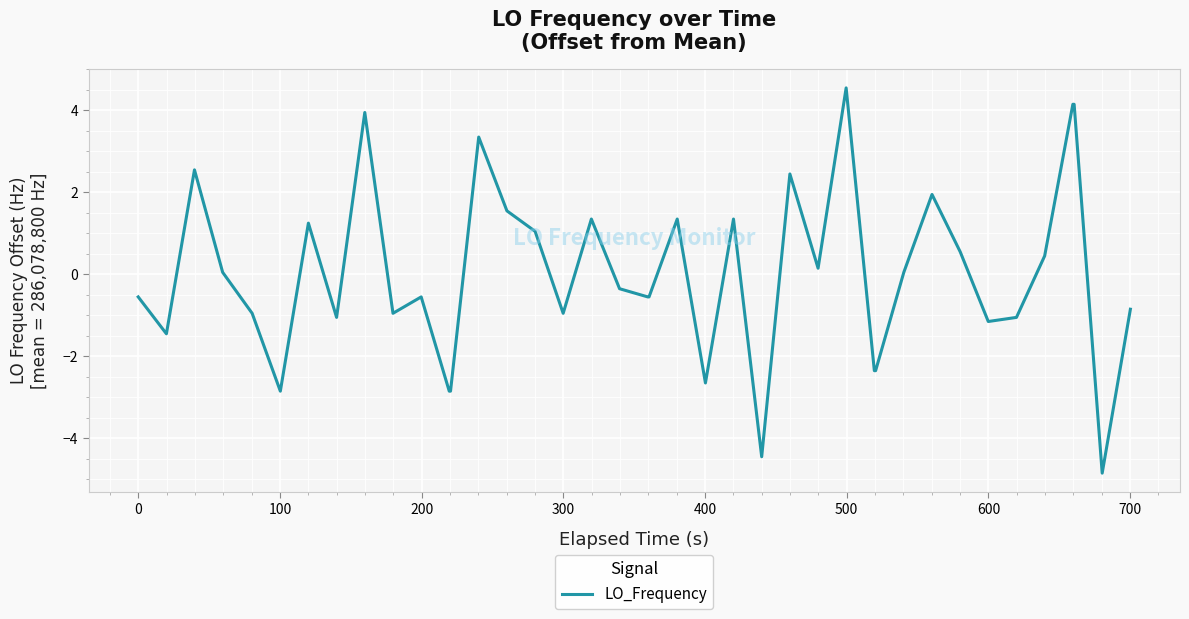

Does the chart have visible grid lines?

Yes